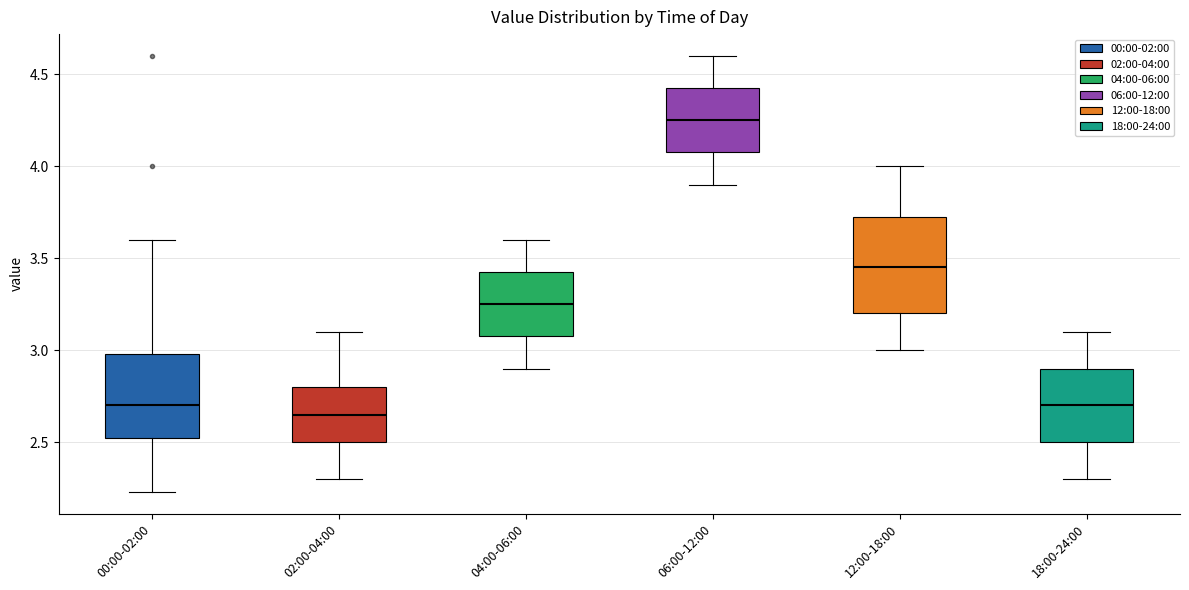

Which box is the tallest, from its lower edge to its upper edge?

12:00-18:00